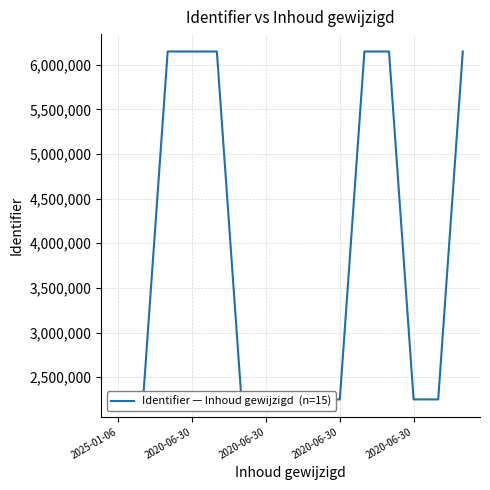

True or false: the data shows 2251468 at 5.

True